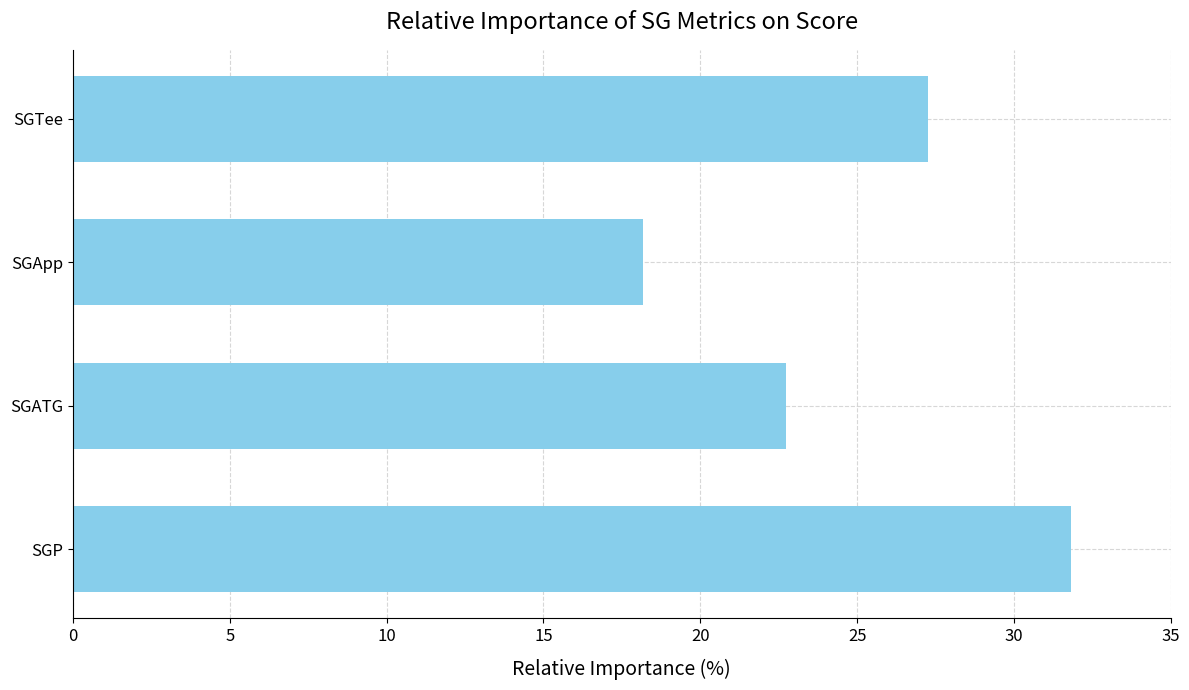

What is the difference between the maximum and second lowest values?

9.1